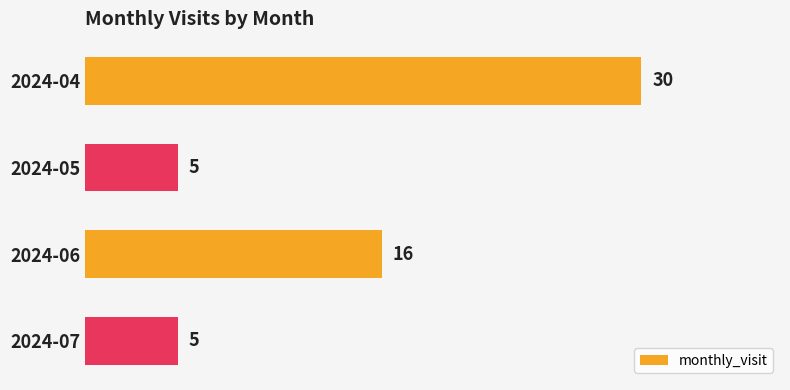

What is the difference between the second highest and second lowest values?

11